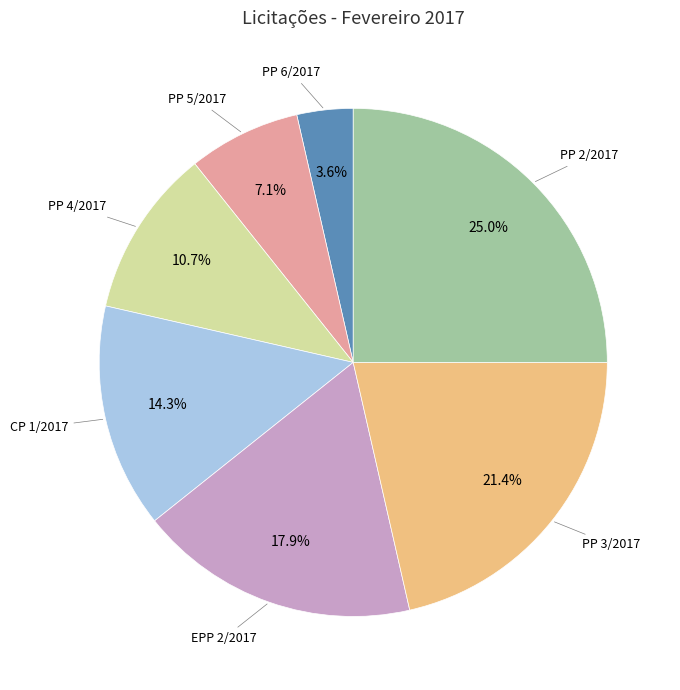

Is there any slice that represents more than half of the pie?

No